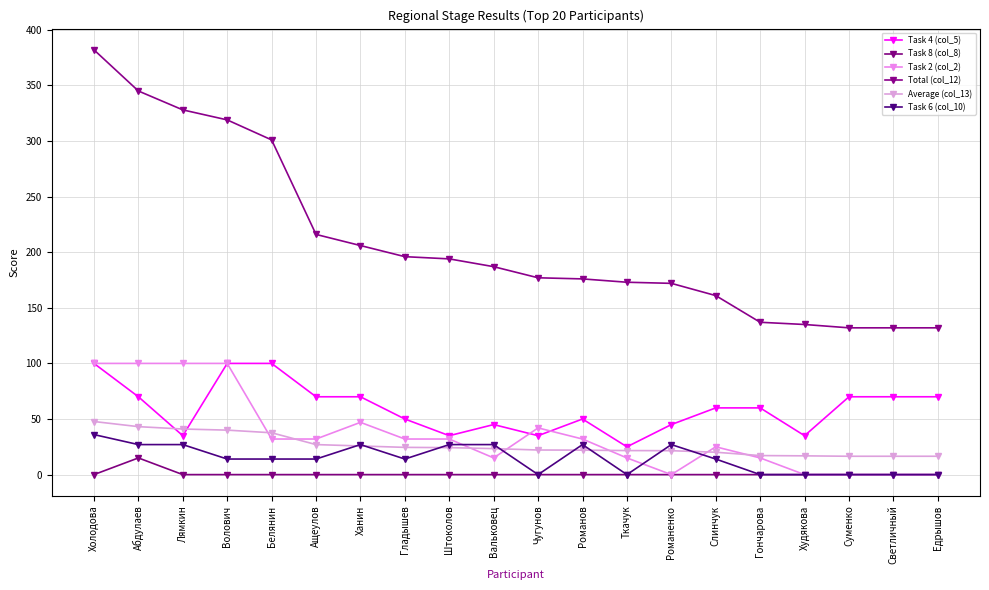

What is the label of the 9th point from the right?

Романов